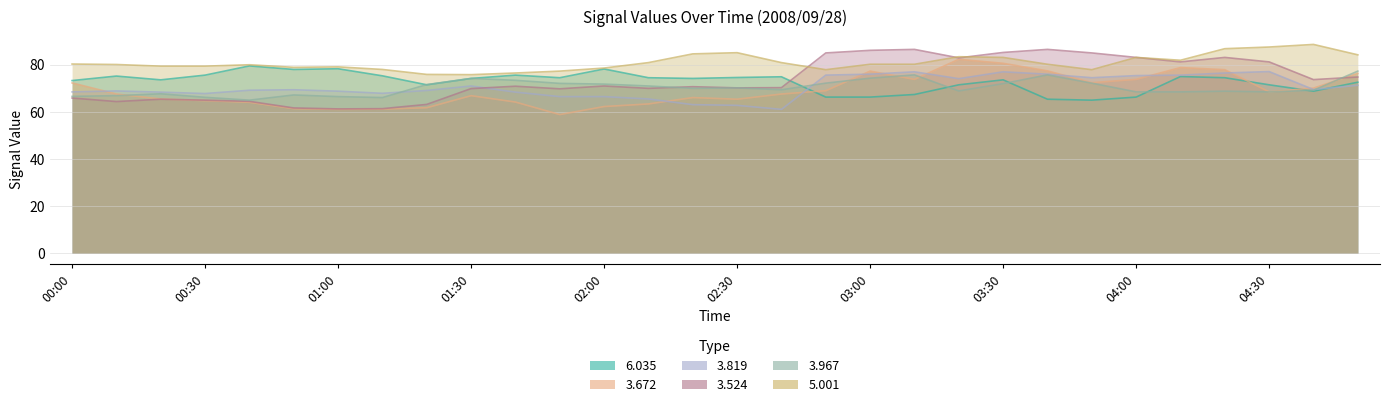

What are all the series names shown in the legend?

  6.035,   3.672,   3.819,   3.524,   3.967,   5.001